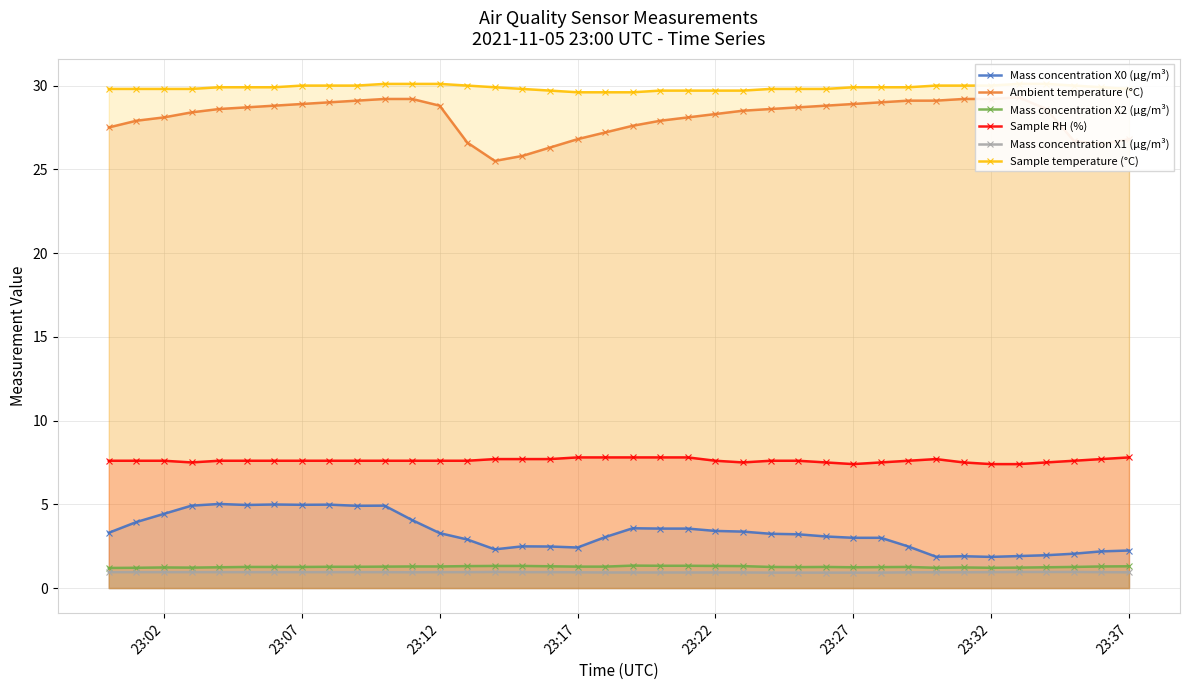

What is the greatest value displayed?

30.1